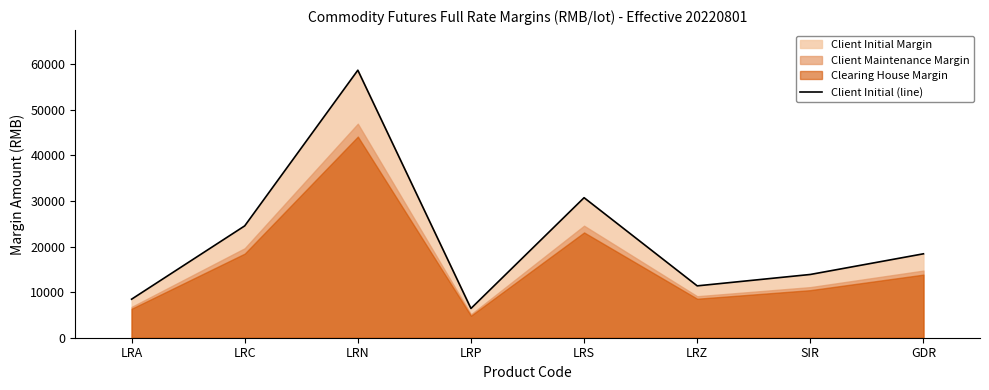

What value does the data have at GDR, to the nearest 100?

18400